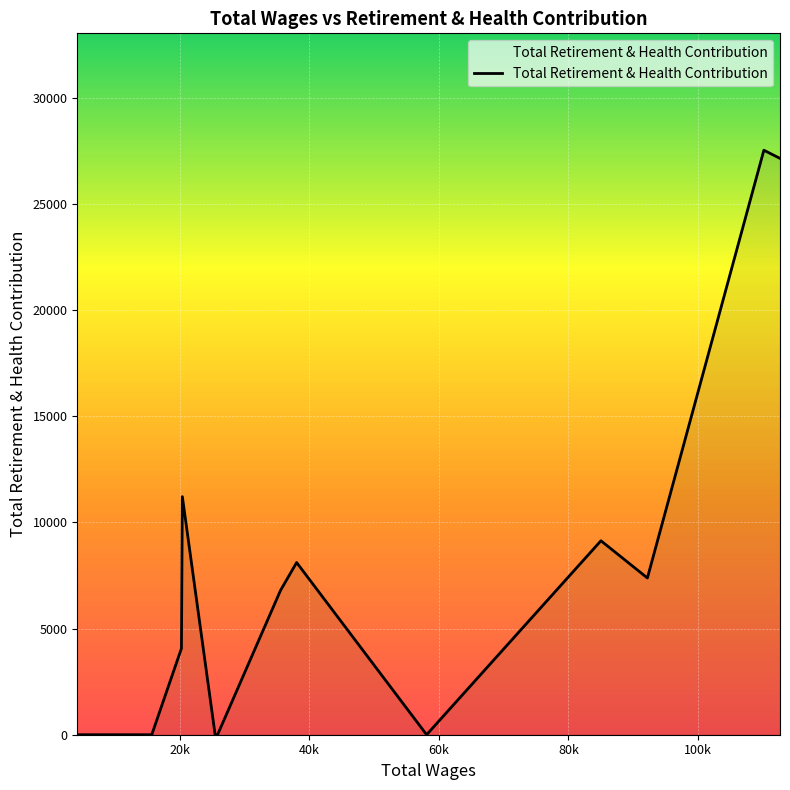

What is the difference between the maximum and minimum values?

27538